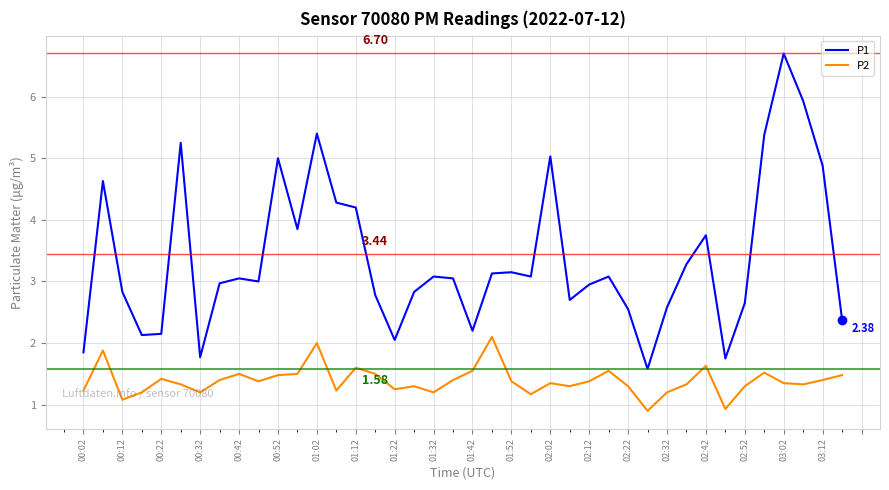

What is the difference between the maximum and minimum values in the P1 series?

5.1